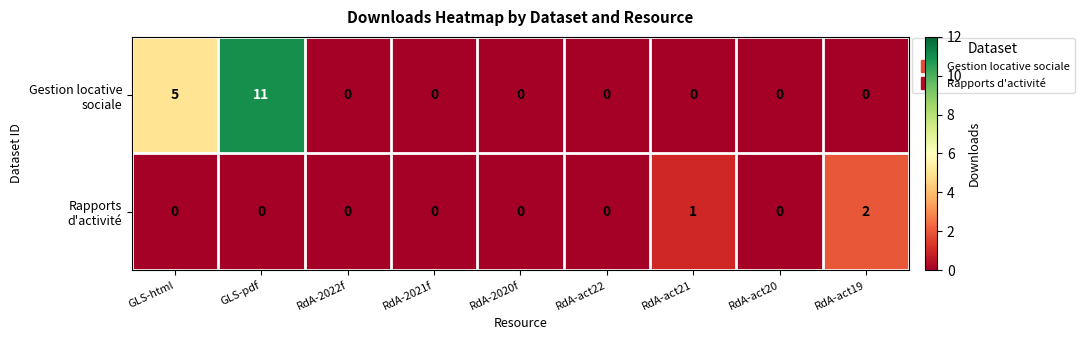

What is the spread (max minus min) of values at GLS-pdf?

11